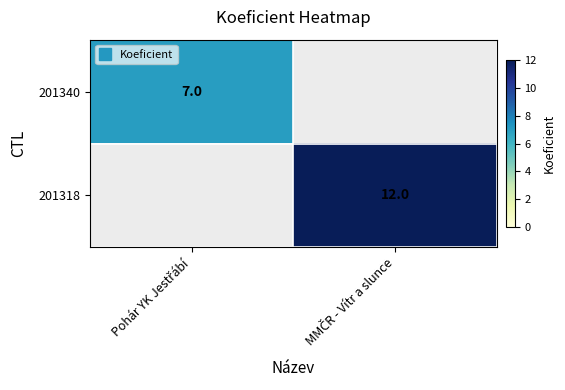

Rank the series by their maximum value, from lowest to highest.

201340, 201318